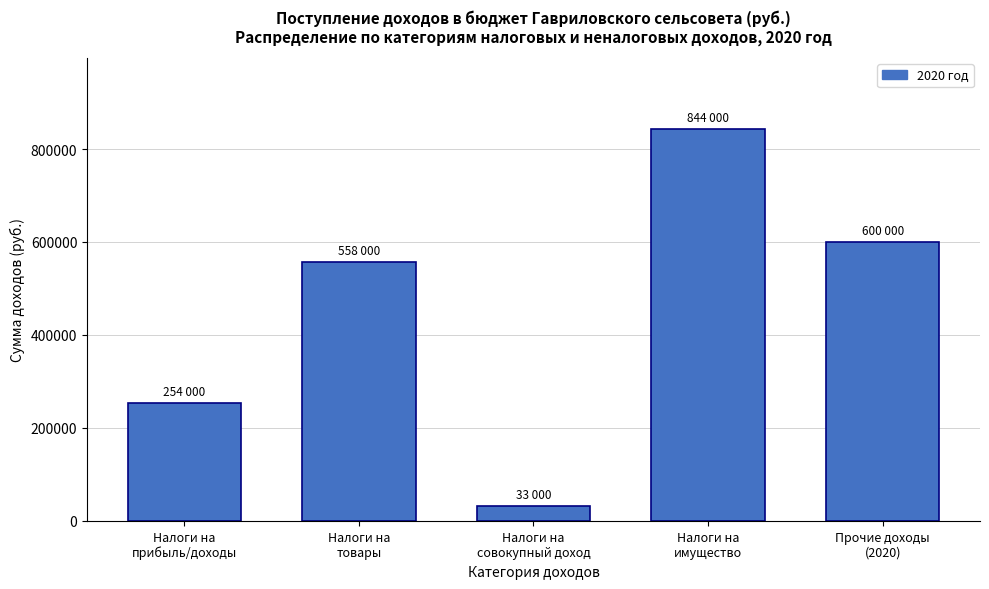

Reading right to left, list all the values displayed in this chart.

600000	844000	33000	558000	254000